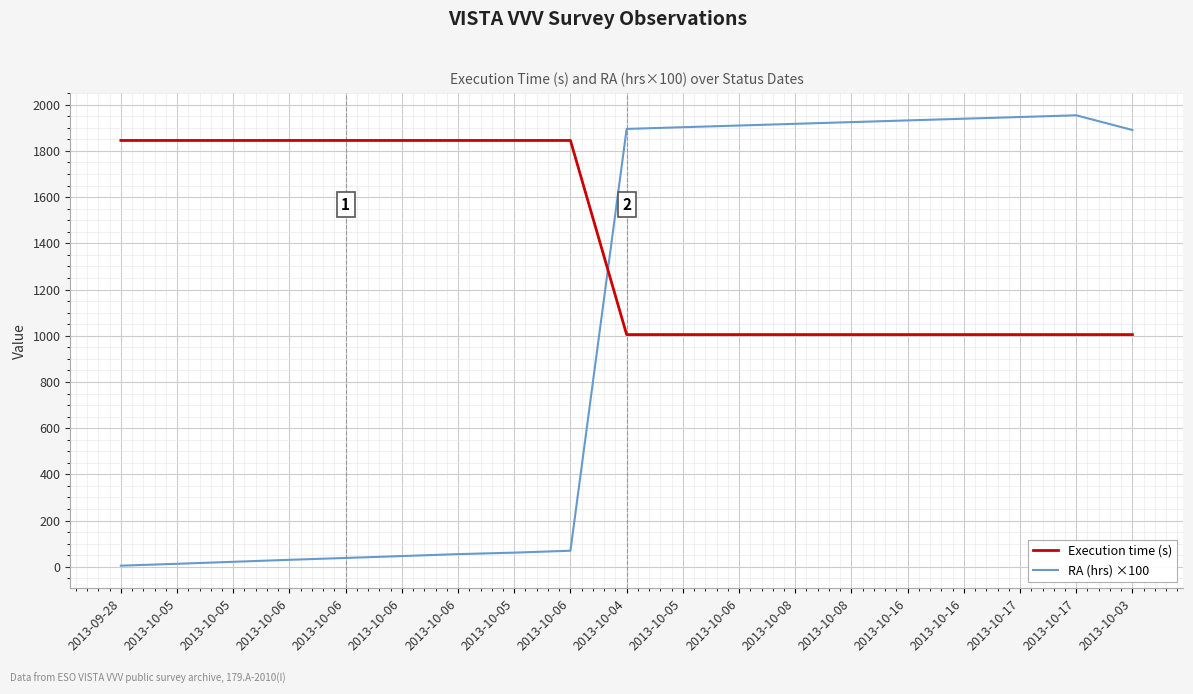

True or false: RA (hrs) ×100 has a value of 1228.7 at 2013-10-16.

False